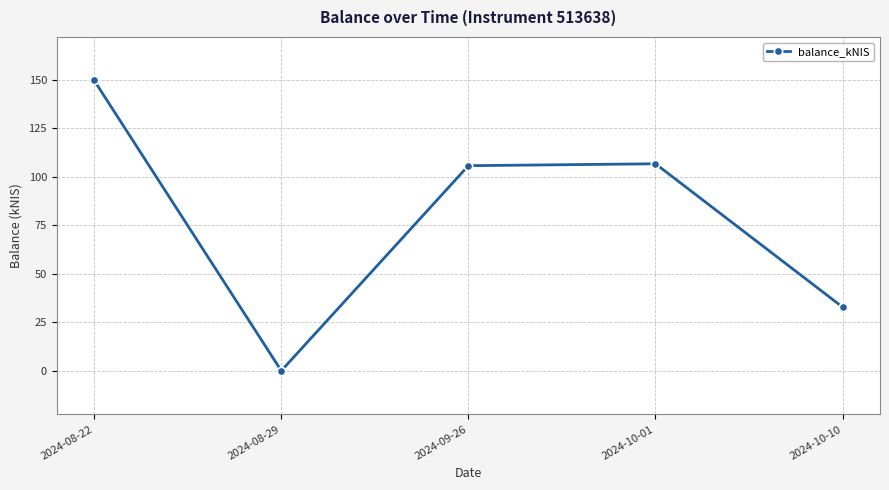

Approximately how many times larger is the value at 2024-08-22 compared to 2024-10-01?

1.4